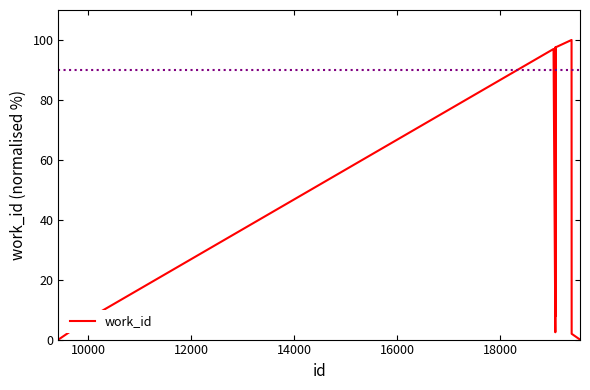

What is the greatest value displayed?

100.0